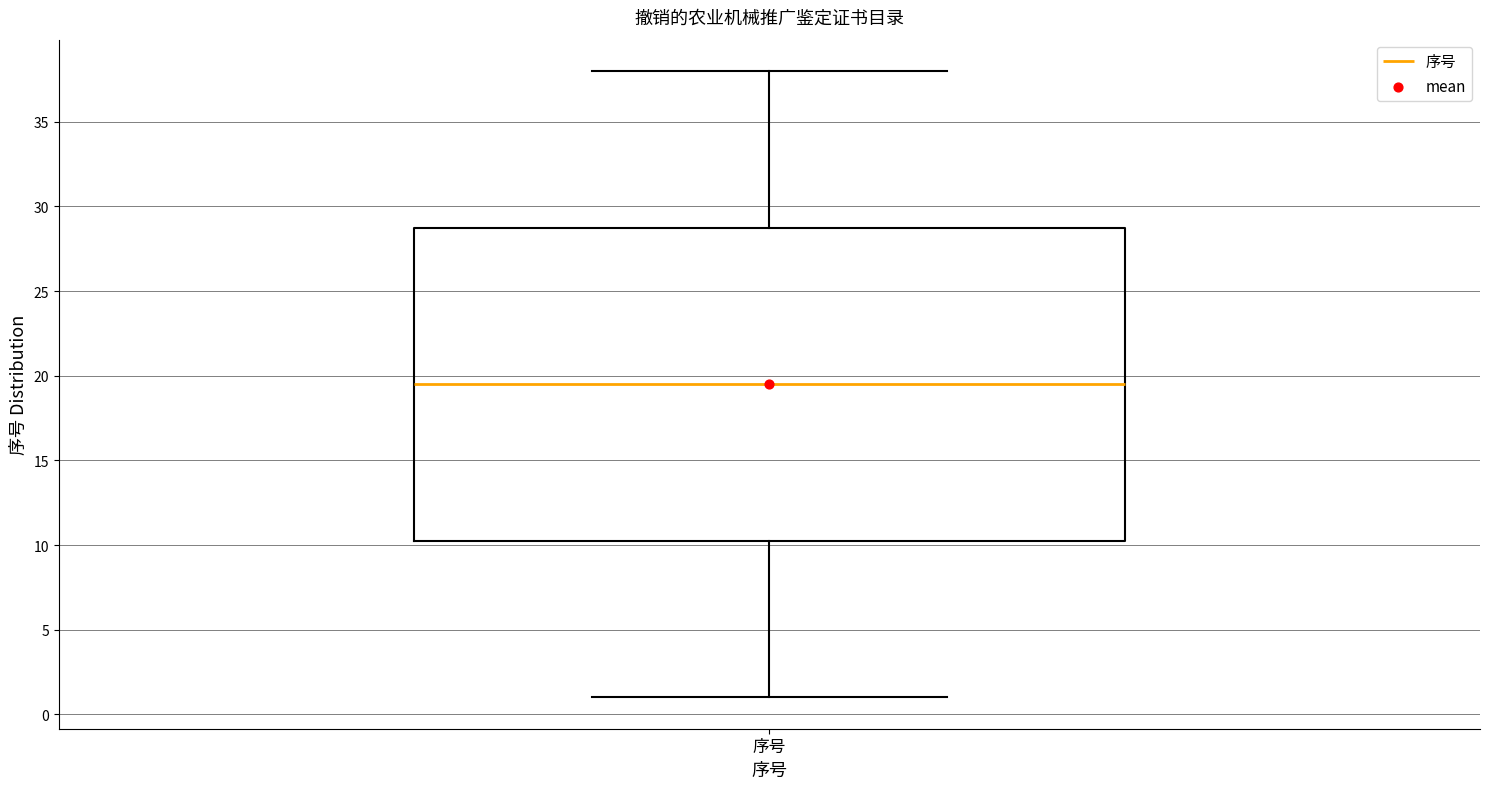

Transcribe this box plot: give where the median line is, the range the box spans, and where the two whiskers end, as read against the y-axis. The values are not printed on the chart, so give them approximately, as read against the axis.

median 19.5, box 10.5 to 29.0, whiskers 1.0 to 38.0